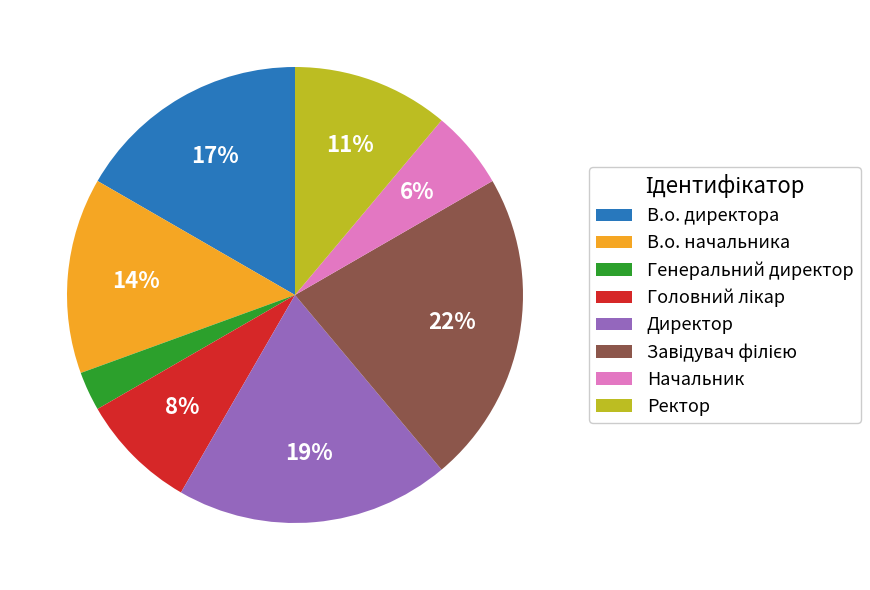

To the nearest percent, what portion does Генеральний директор represent?

3%